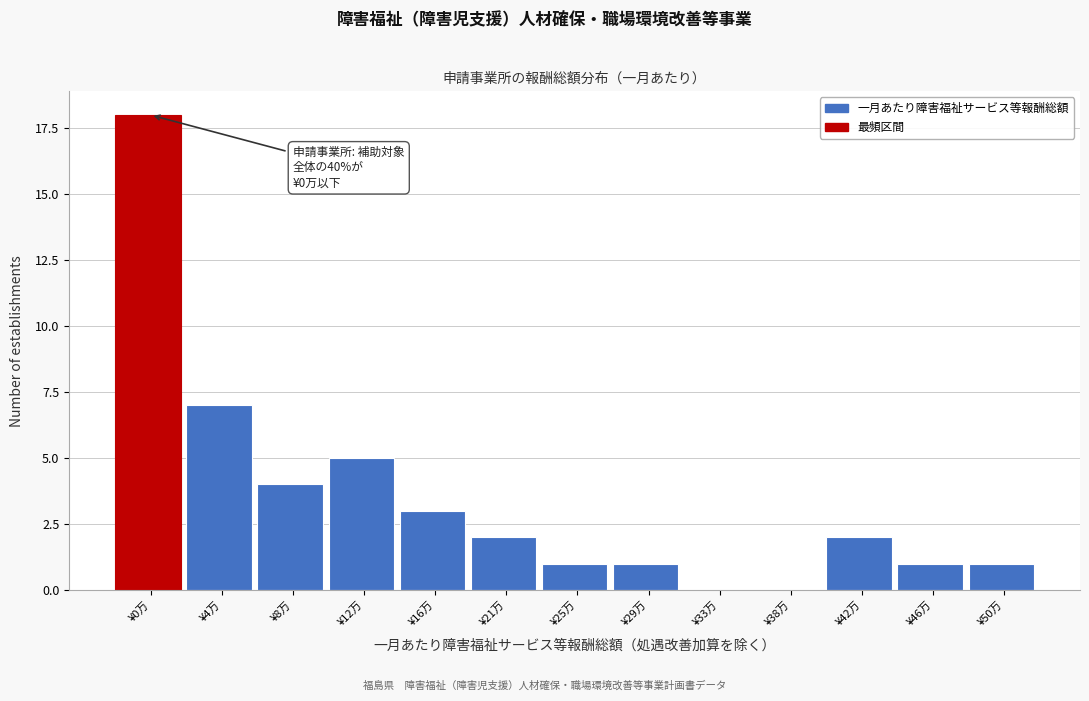

Reading left to right, extract all data points from this chart.

¥0万=18	¥4万=7	¥8万=4	¥12万=5	¥16万=3	¥21万=2	¥25万=1	¥29万=1	¥33万=0	¥38万=0	¥42万=2	¥46万=1	¥50万=1